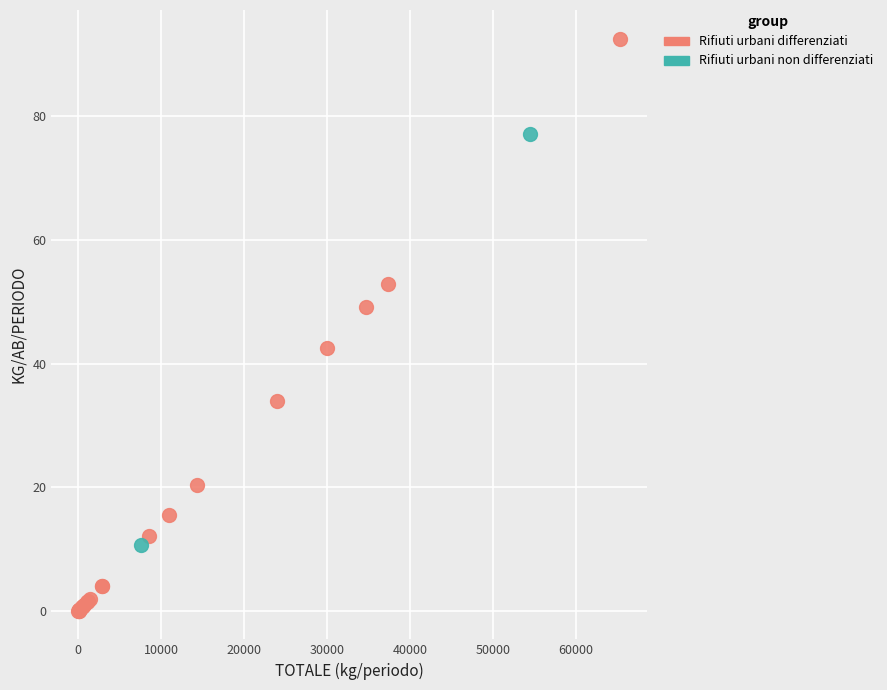

What are all the series names shown in the legend?

Rifiuti urbani differenziati, Rifiuti urbani non differenziati